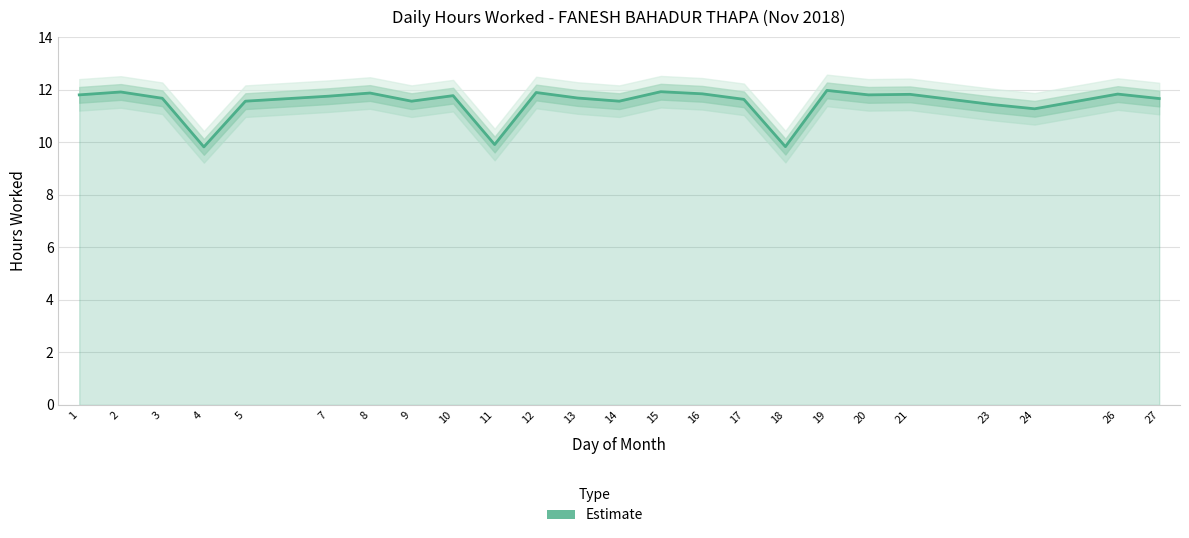

The value at 2 is 11.9. True or false?

True